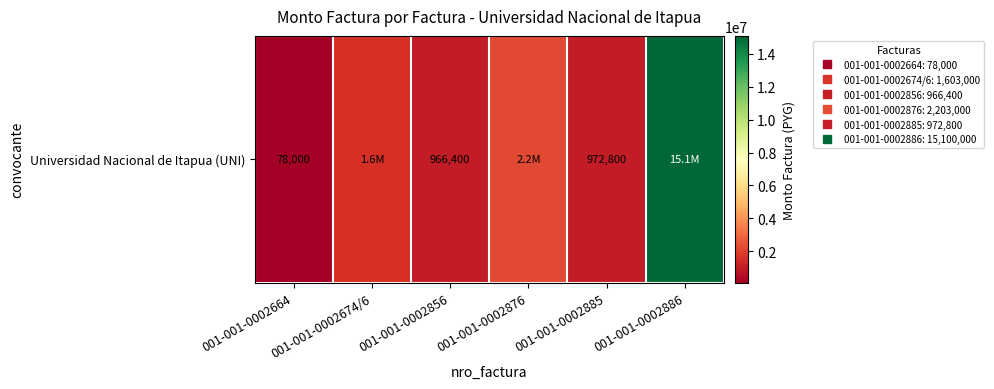

The value at 001-001-0002664 is 78000. True or false?

True